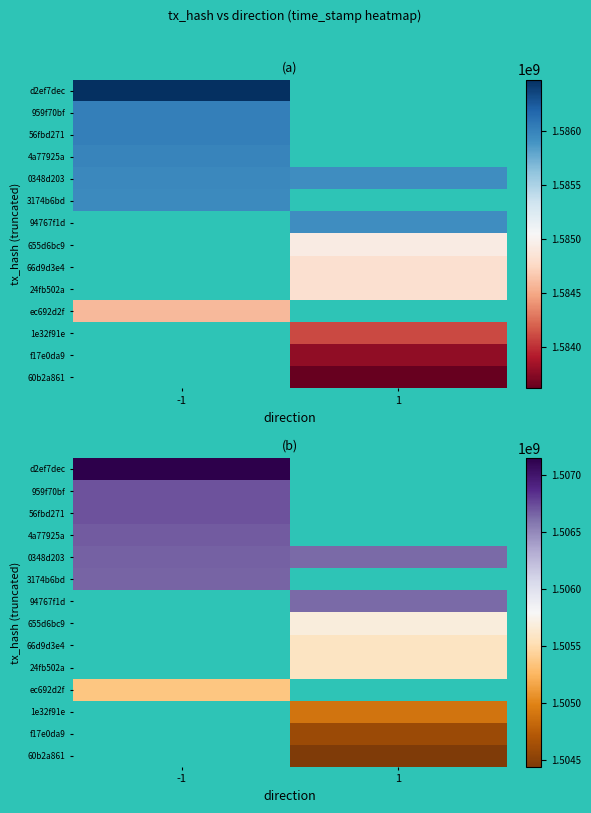

Which series has the largest total across all categories?

0348d203